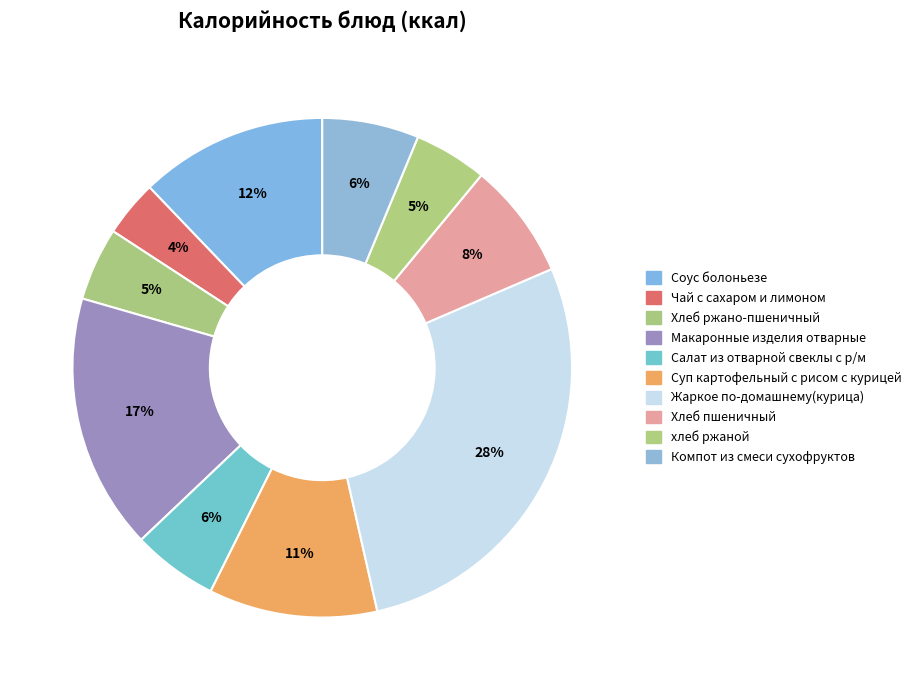

Rank the categories by value from highest to lowest.

Жаркое по-домашнему(курица), Макаронные изделия отварные, Соус болоньезе, Суп картофельный с рисом с курицей, Хлеб пшеничный, Компот из смеси сухофруктов, Салат из отварной свеклы с р/м, Хлеб ржано-пшеничный, хлеб ржаной, Чай с сахаром и лимоном